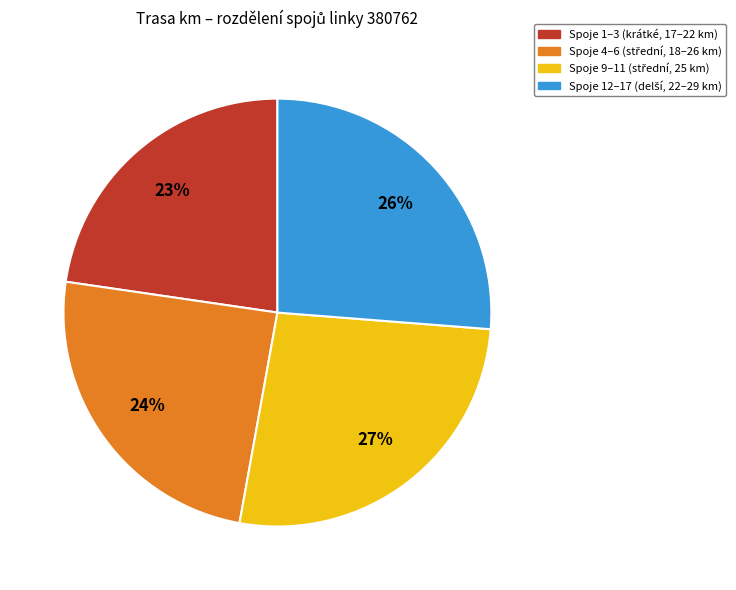

To the nearest percent, what is the average slice percentage?

25%